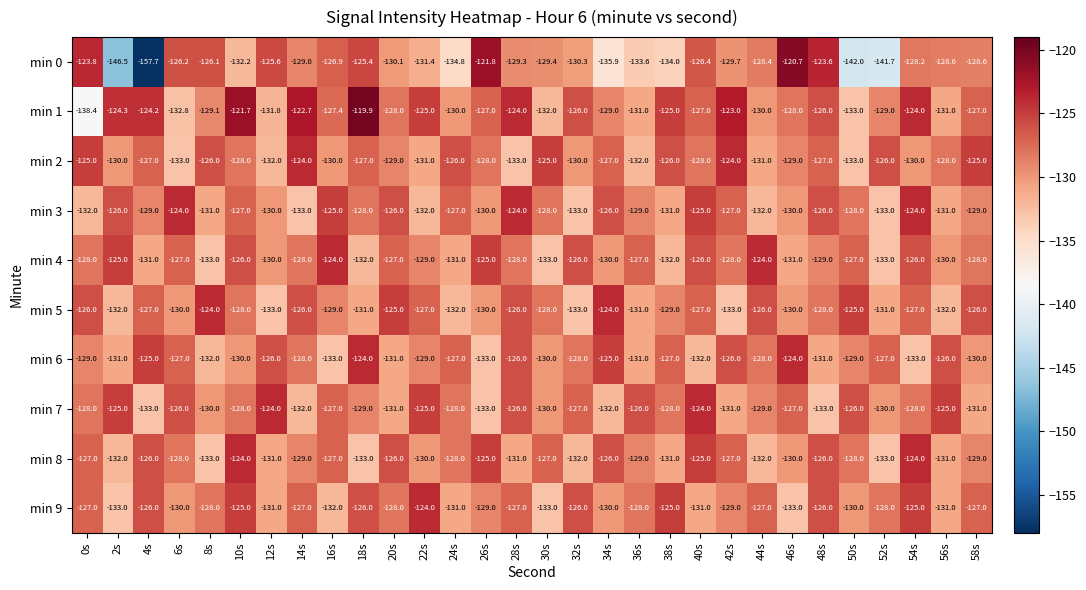

What is the difference between the highest and lowest values at 42s?

10.0